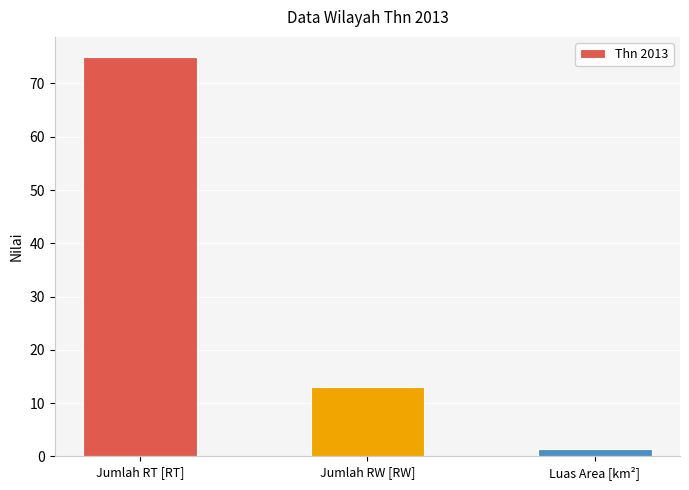

Which has a higher value, Luas Area [km²] or Jumlah RW [RW]?

Jumlah RW [RW]